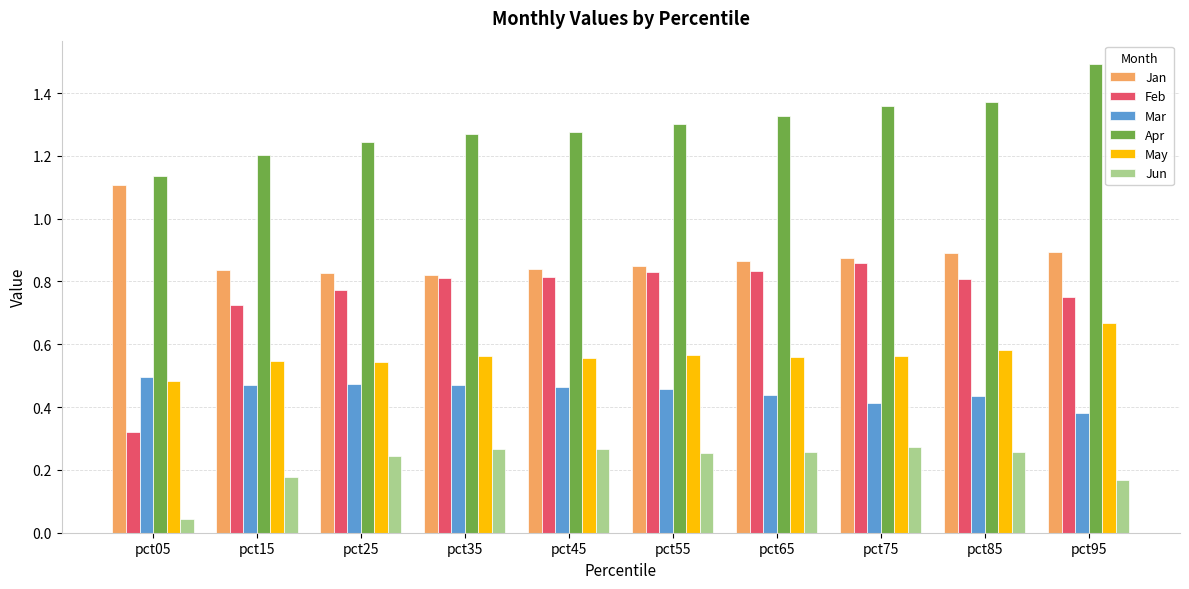

List the series in order of their peak value, highest first.

Apr, Jan, Feb, May, Mar, Jun